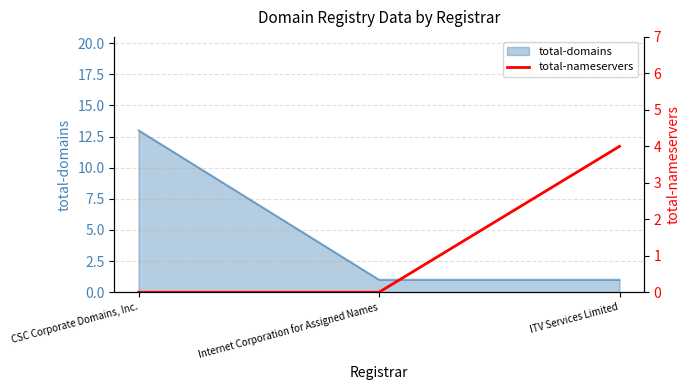

The total-domains series shows 13 at CSC Corporate Domains, Inc.. True or false?

True